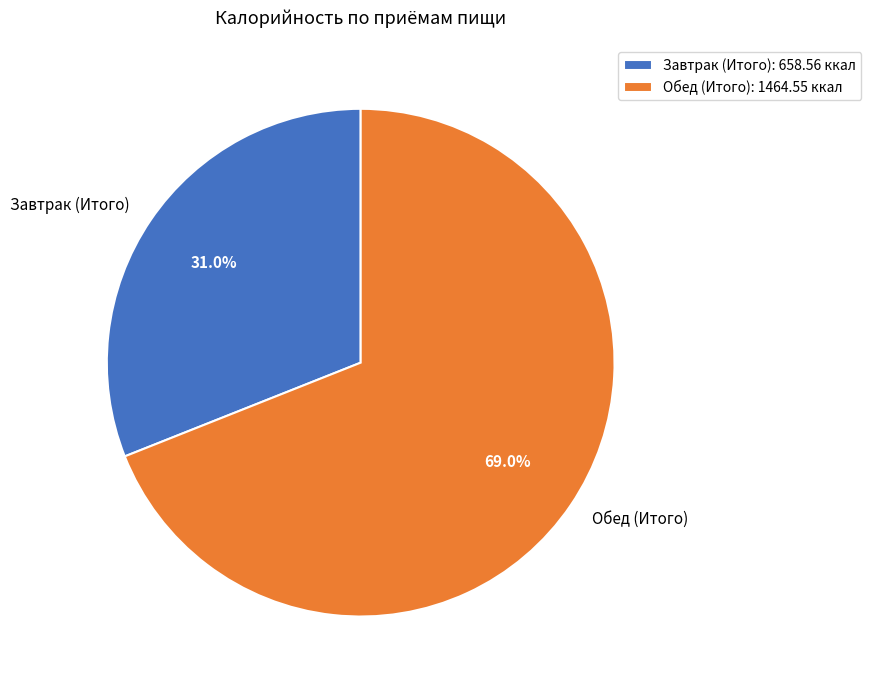

What is the total percentage of Обед (Итого) and Завтрак (Итого)?

100.0%